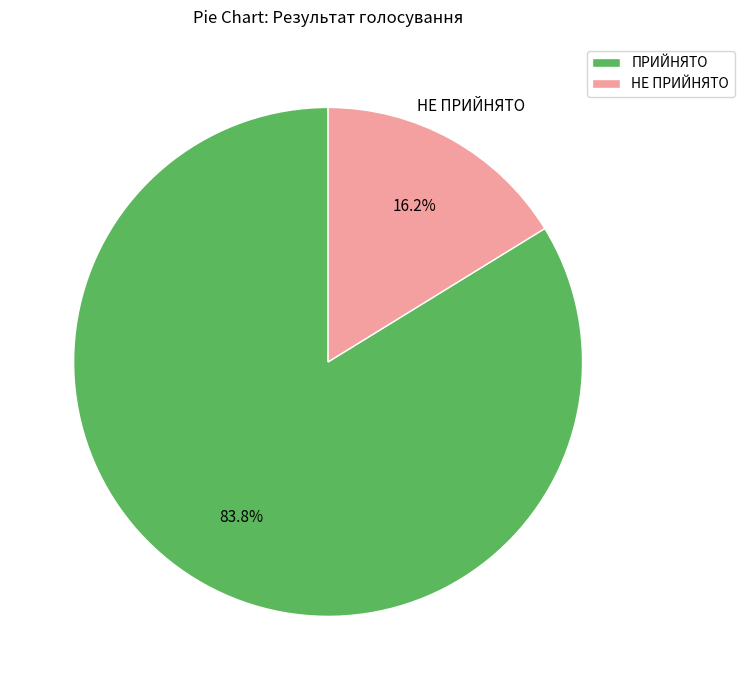

Is it true that НЕ ПРИЙНЯТО is 29% of the pie?

False